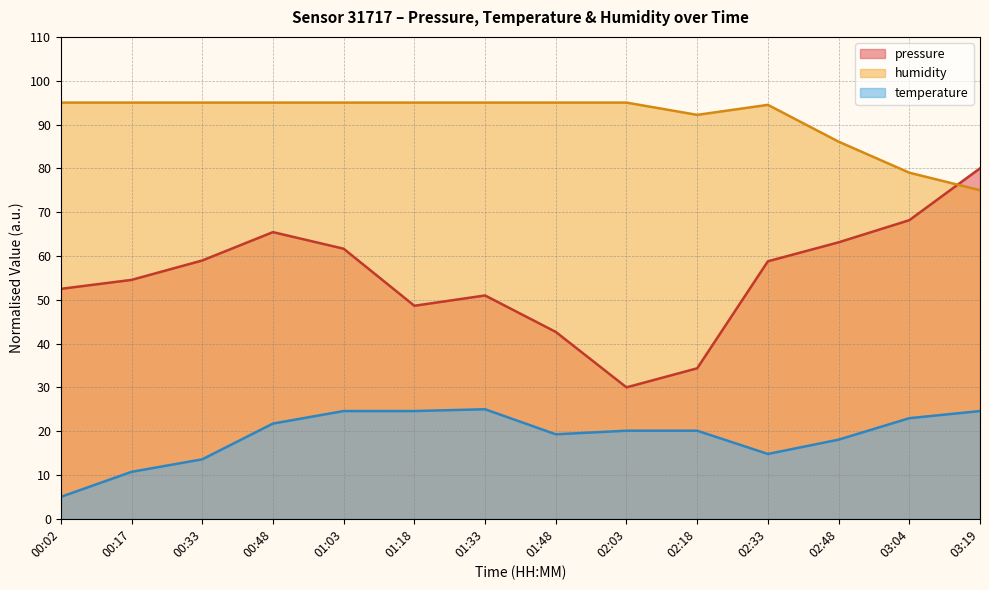

At which label does pressure first exceed 58?

00:33